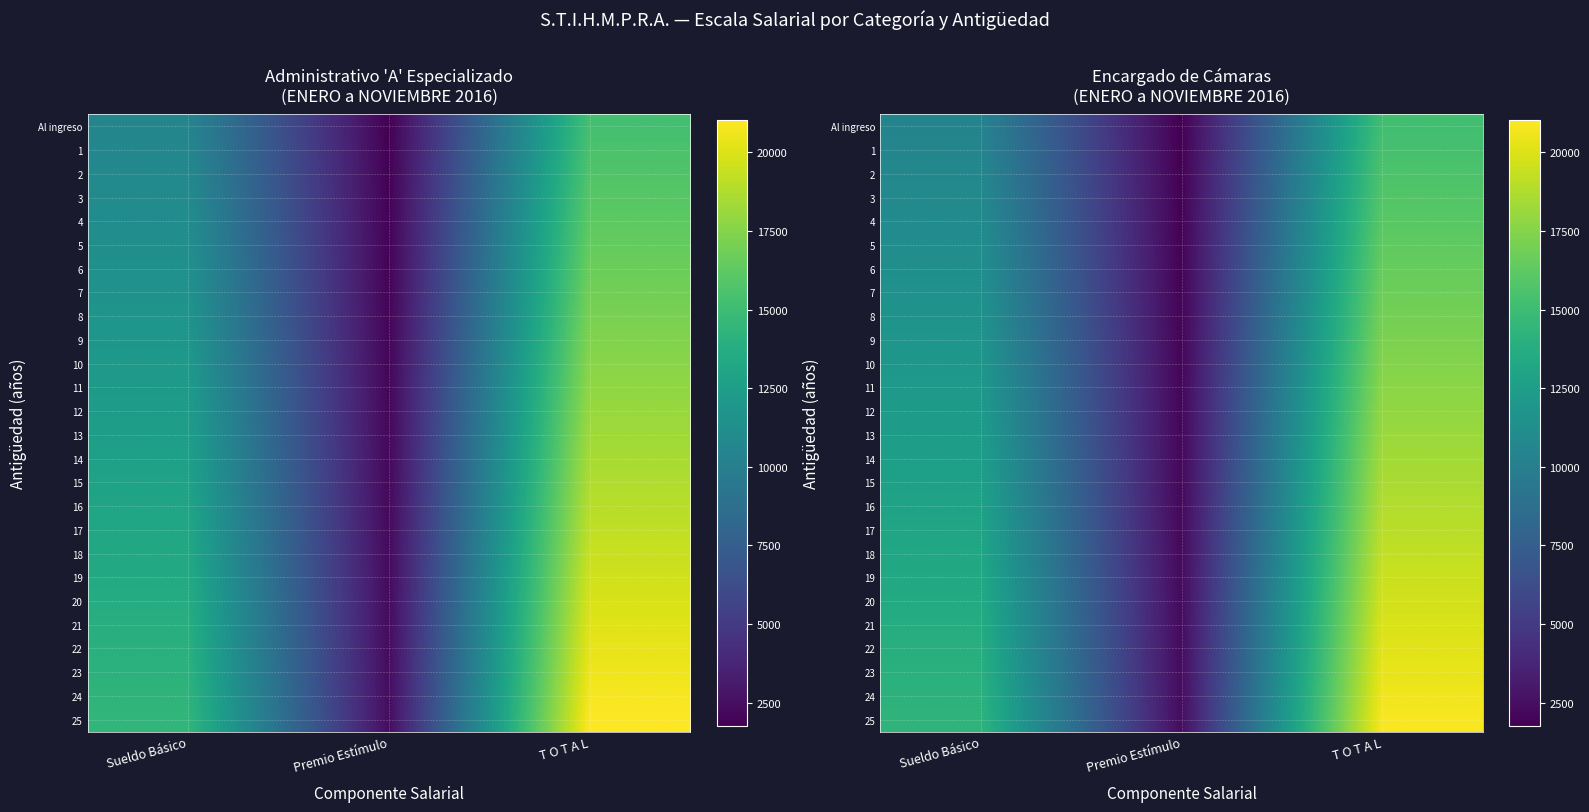

List the labels in order of 14 value, smallest first.

Premio Estímulo, Sueldo Básico, T O T A L